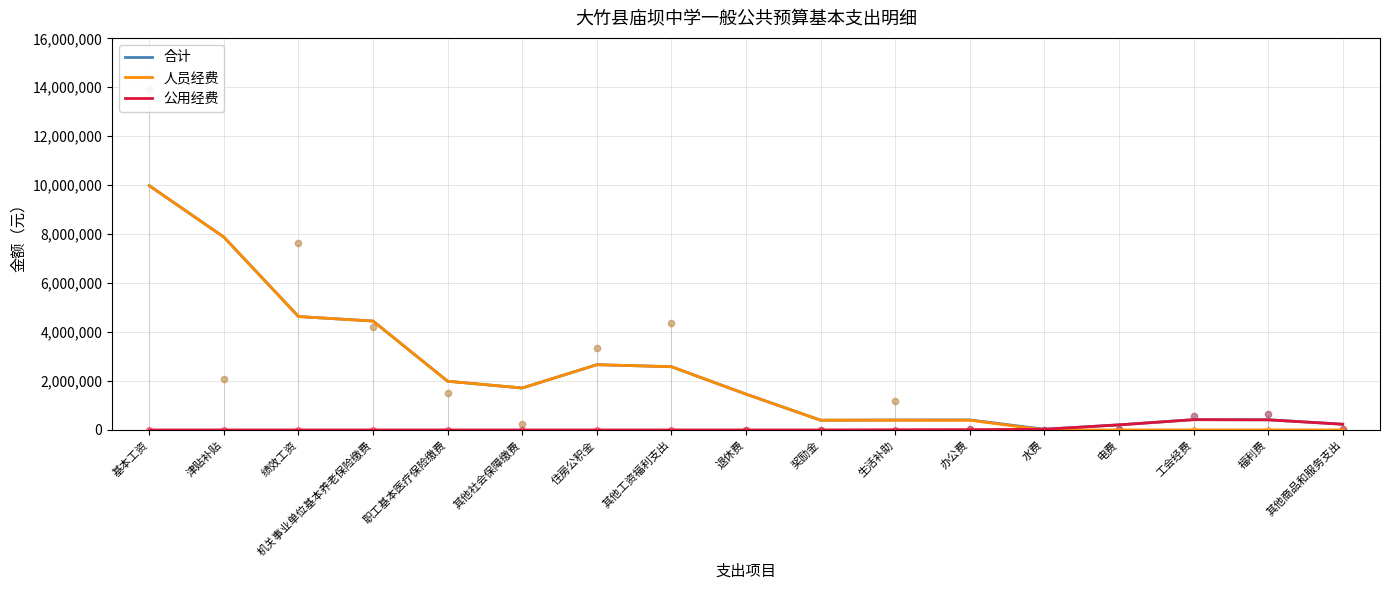

Is the value of 公用经费 at 住房公积金 greater than the value of 合计 at 奖励金?

No